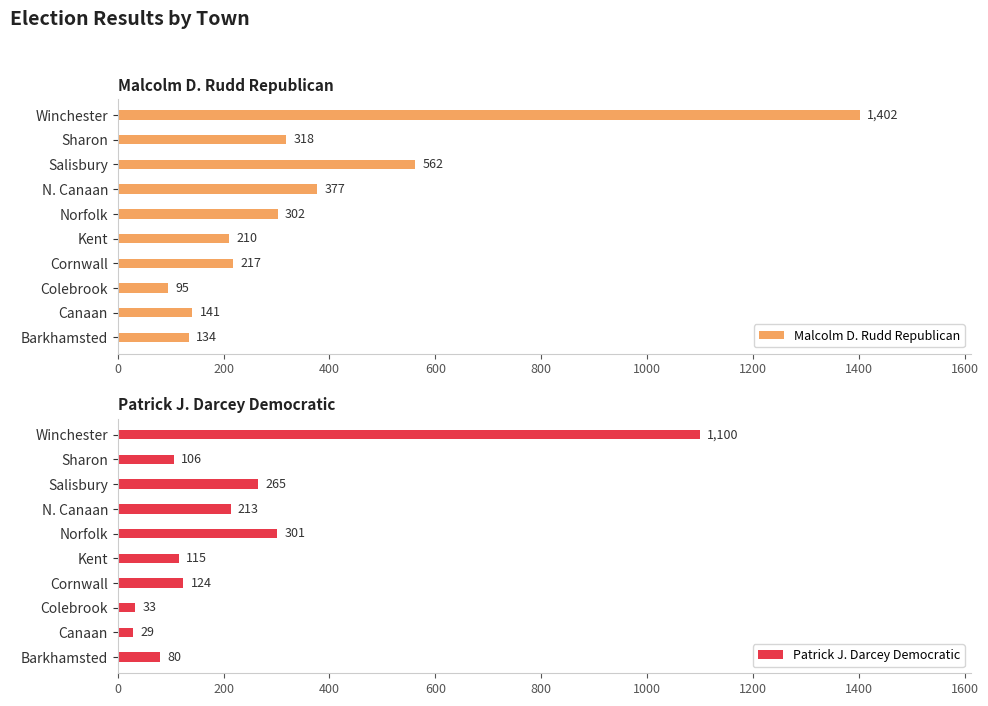

What is the value of the Malcolm D. Rudd Republican bar at the 2nd from the left?

141